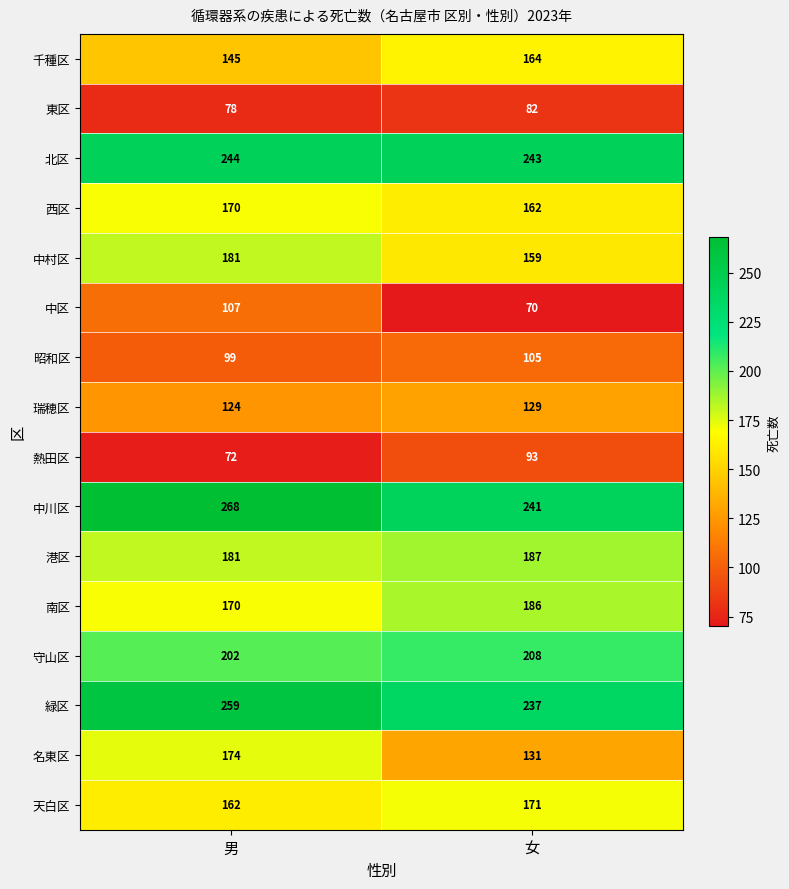

At which category is the sum across all series the highest?

男